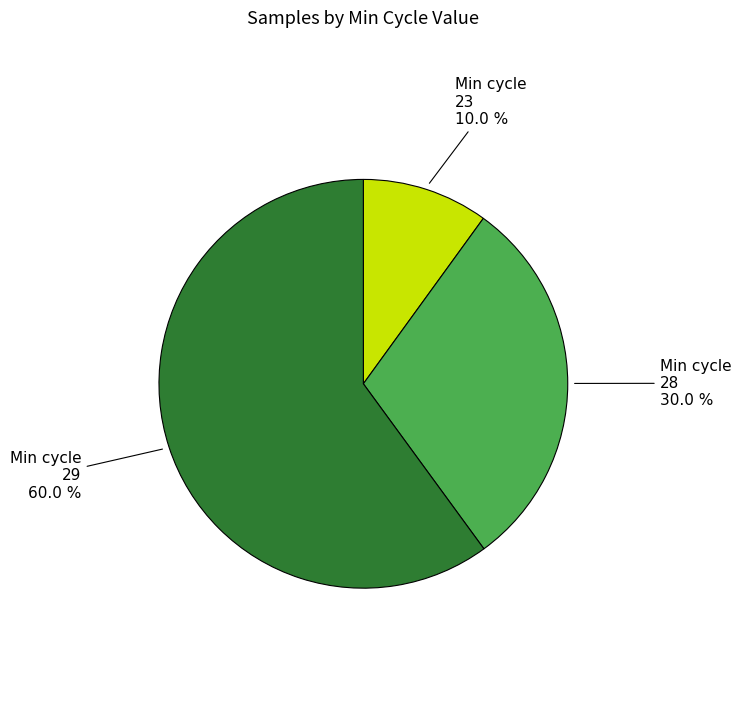

Rank the categories by value from lowest to highest.

Min cycle 23, Min cycle 28, Min cycle 29